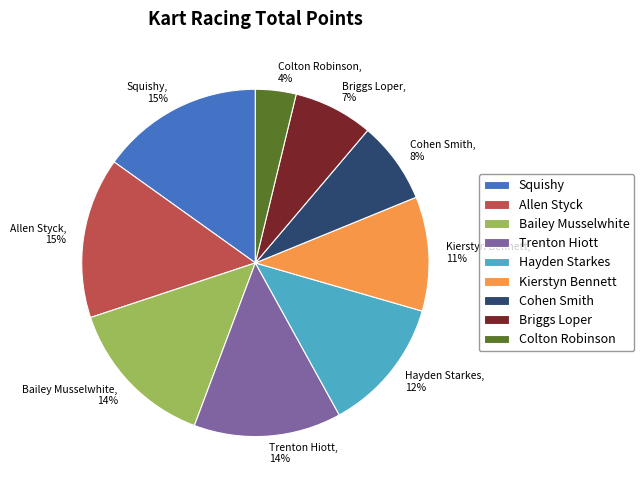

To the nearest percent, what percentage of the pie is Colton Robinson?

4%